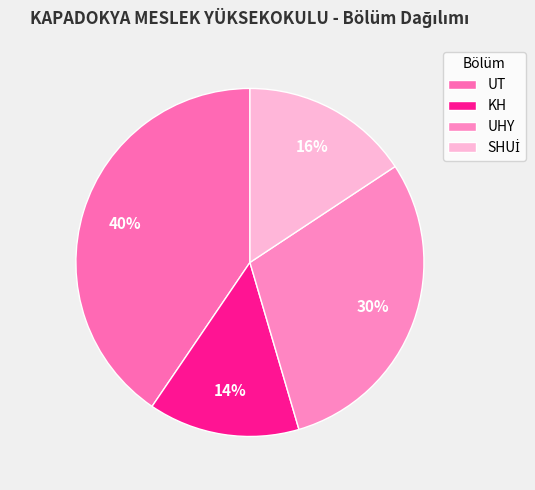

How many slices are in this pie chart?

4